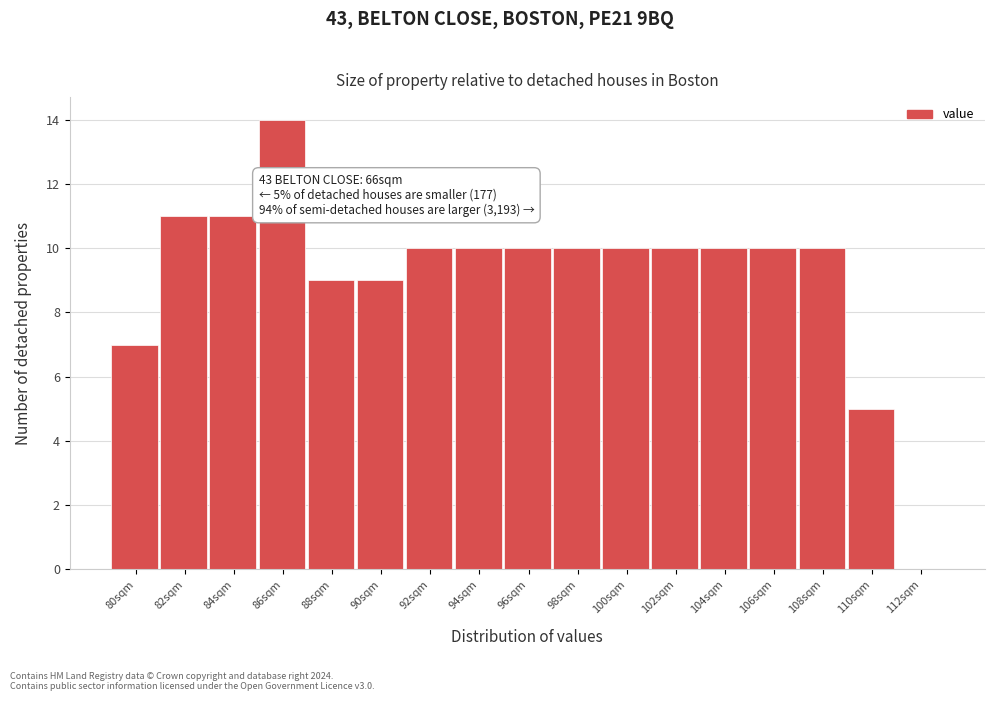

Reading left to right, list all the values displayed in this chart.

80sqm=7	82sqm=11	84sqm=11	86sqm=14	88sqm=9	90sqm=9	92sqm=10	94sqm=10	96sqm=10	98sqm=10	100sqm=10	102sqm=10	104sqm=10	106sqm=10	108sqm=10	110sqm=5	112sqm=0